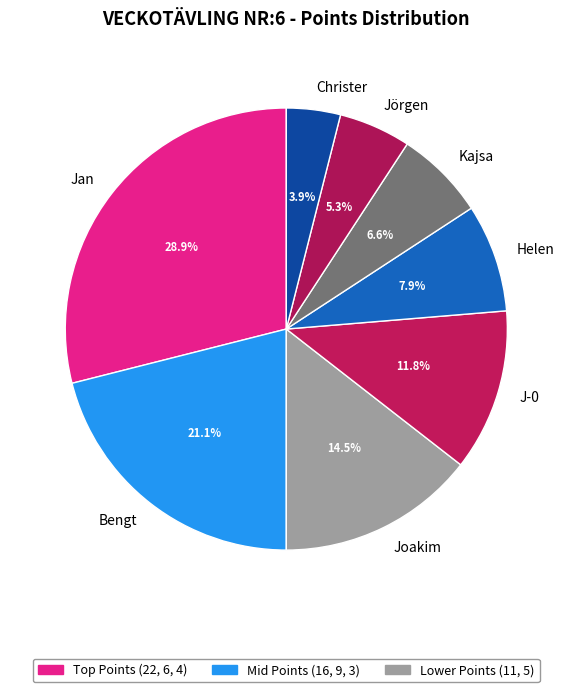

Which category has the biggest portion of the pie?

Jan